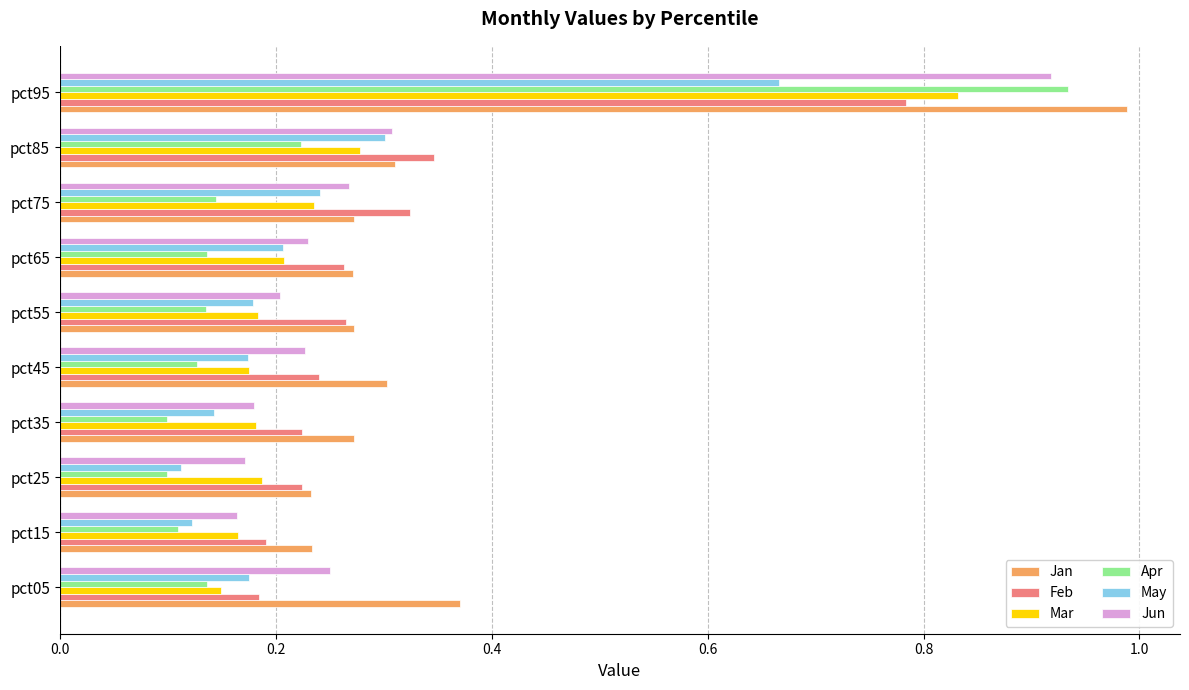

Is the value of Mar at pct25 greater than the value of Apr at pct85?

No